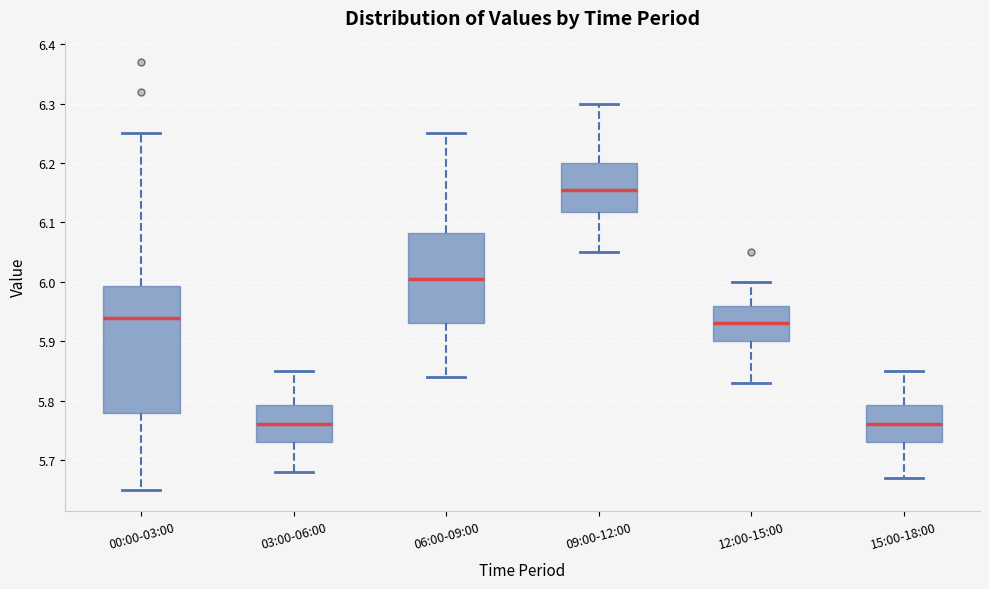

Which box is the tallest, from its lower edge to its upper edge?

00:00-03:00